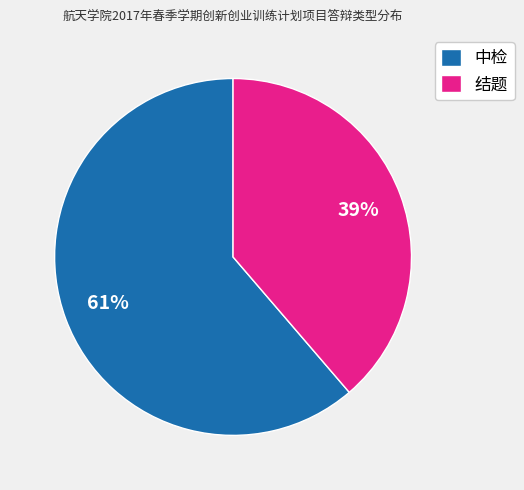

To the nearest percent, what portion does 结题 represent?

39%